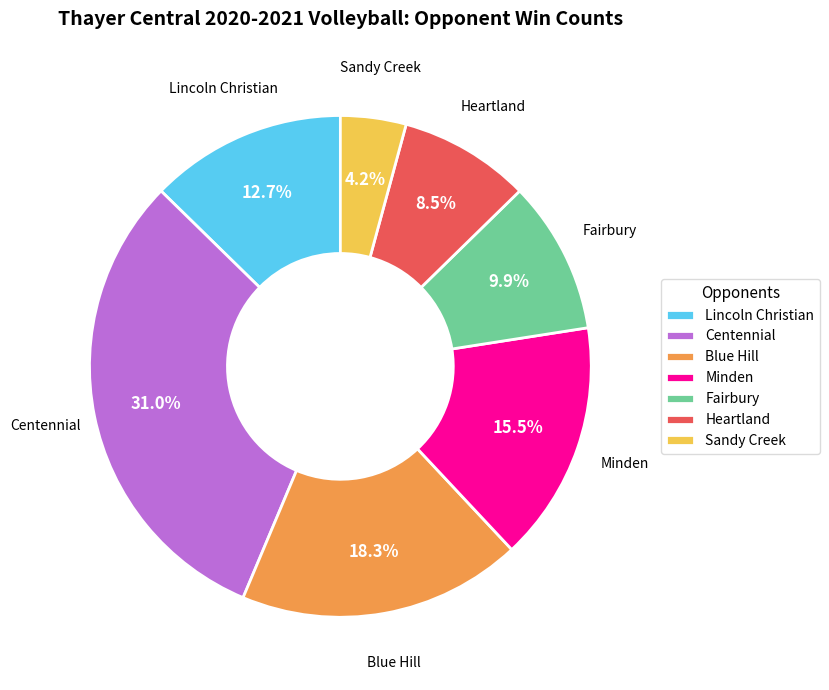

Does Fairbury account for over 50% of the chart?

No